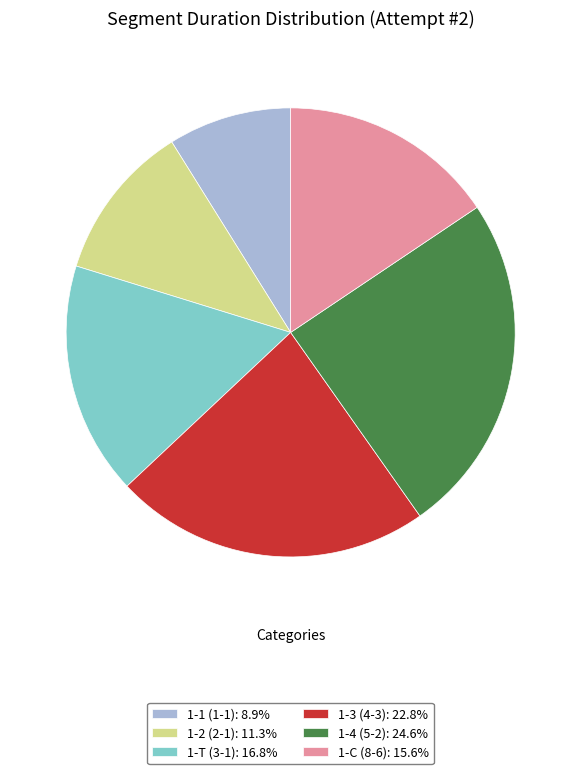

What is the largest slice in the pie chart?

1-4 (5-2)